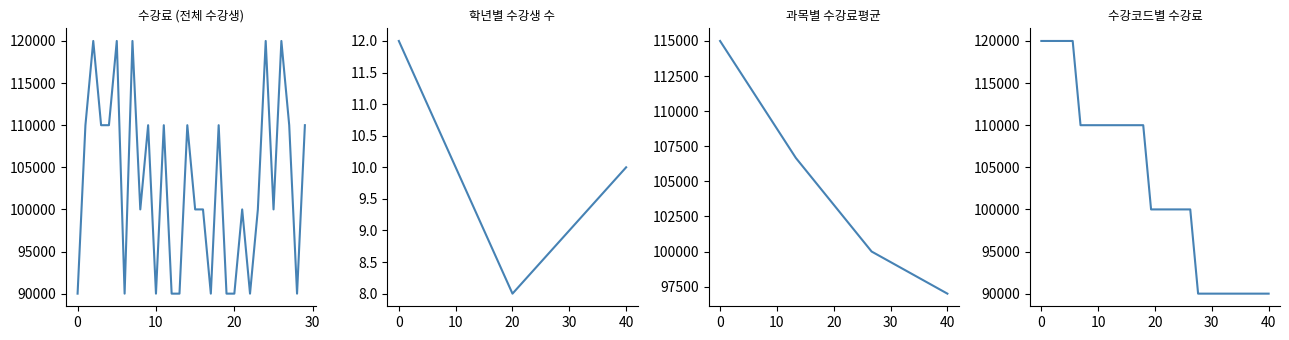

What is the greatest value displayed?

120000